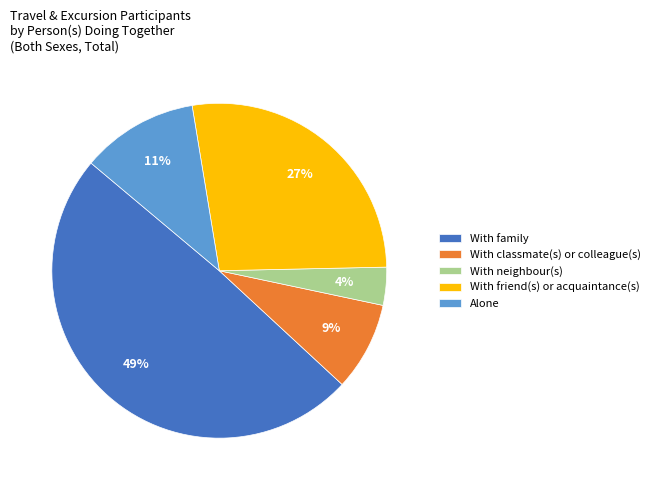

Is it true that With classmate(s) or colleague(s) is 9% of the pie?

True